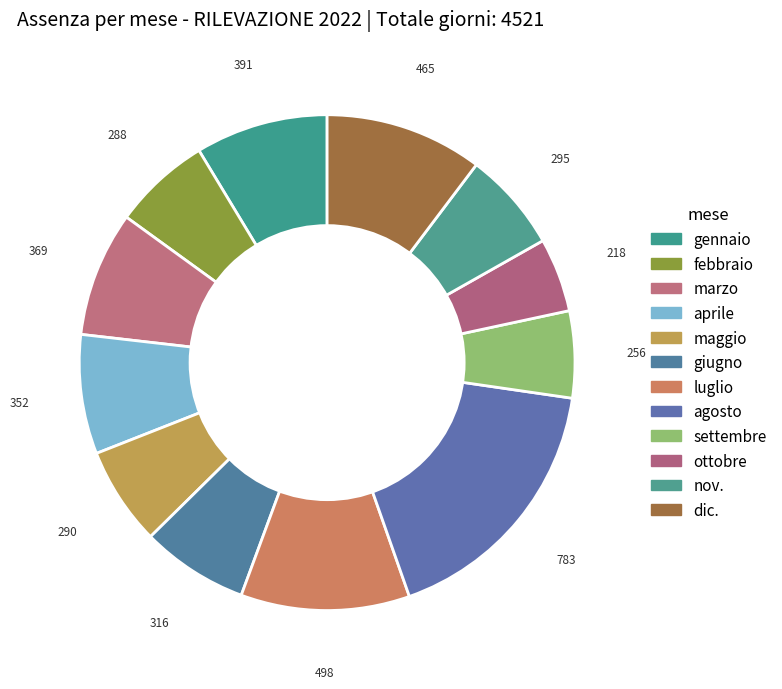

To the nearest percent, what percentage of the pie is dic.?

10%